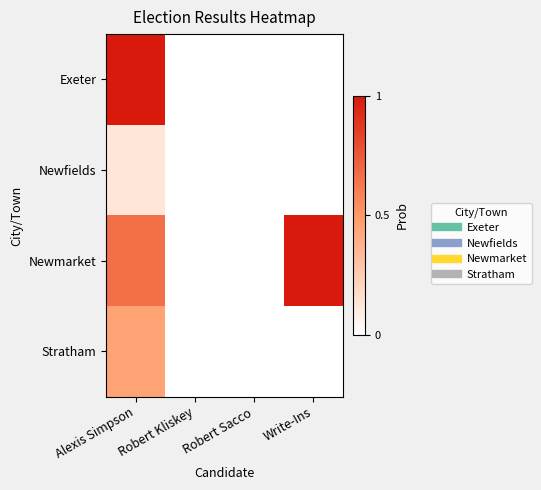

List the series in order of their overall mean, highest first.

Newmarket, Exeter, Stratham, Newfields